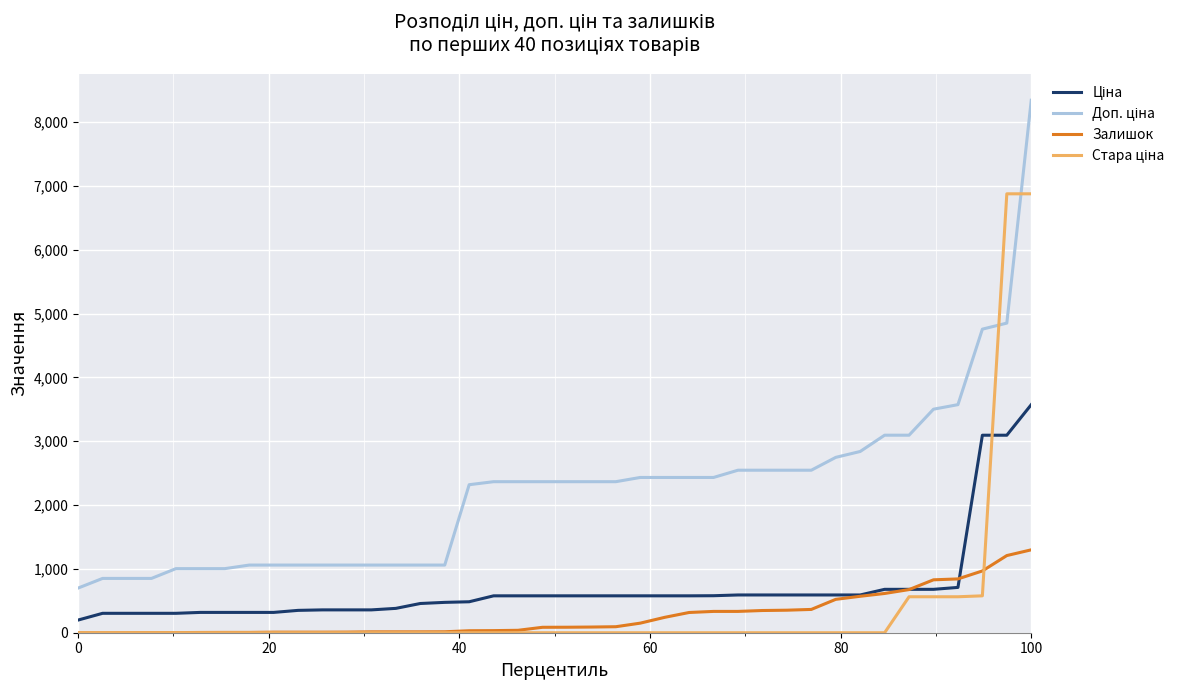

What is the maximum value shown in the chart?

8343.3